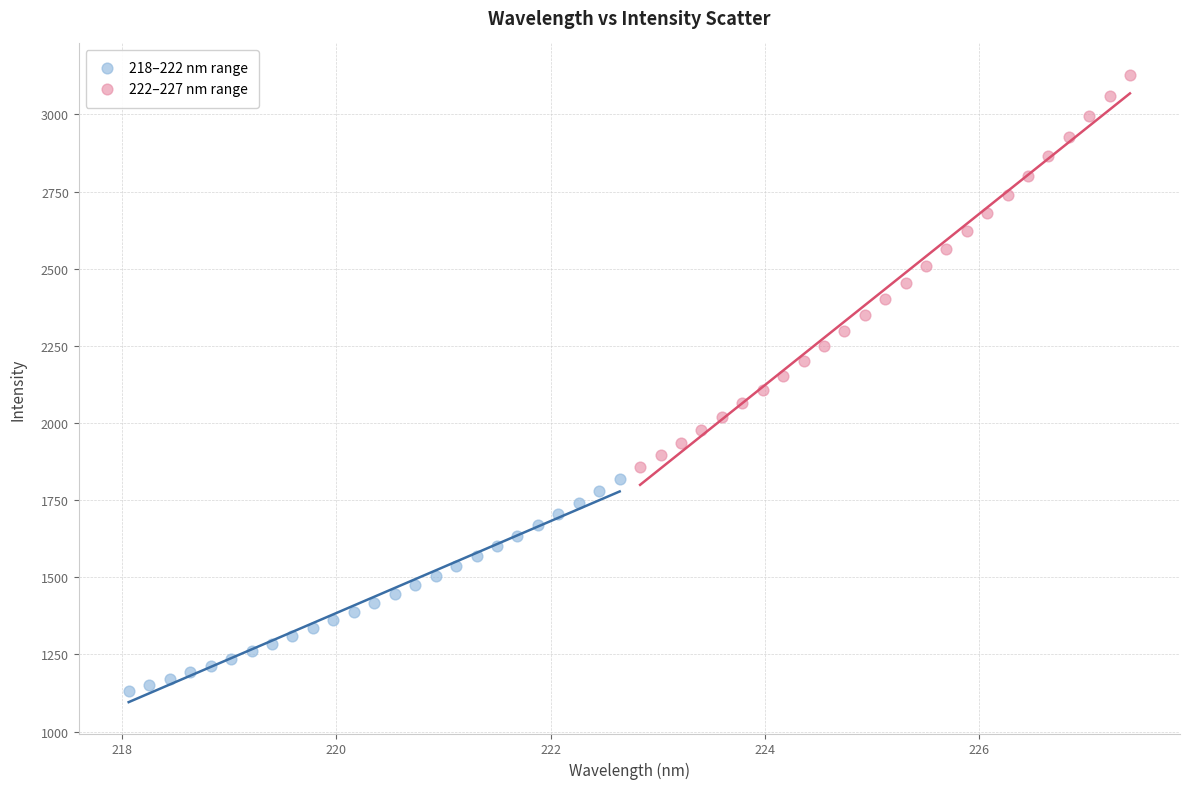

Which series has the largest Y range (max minus min)?

222–227 nm range